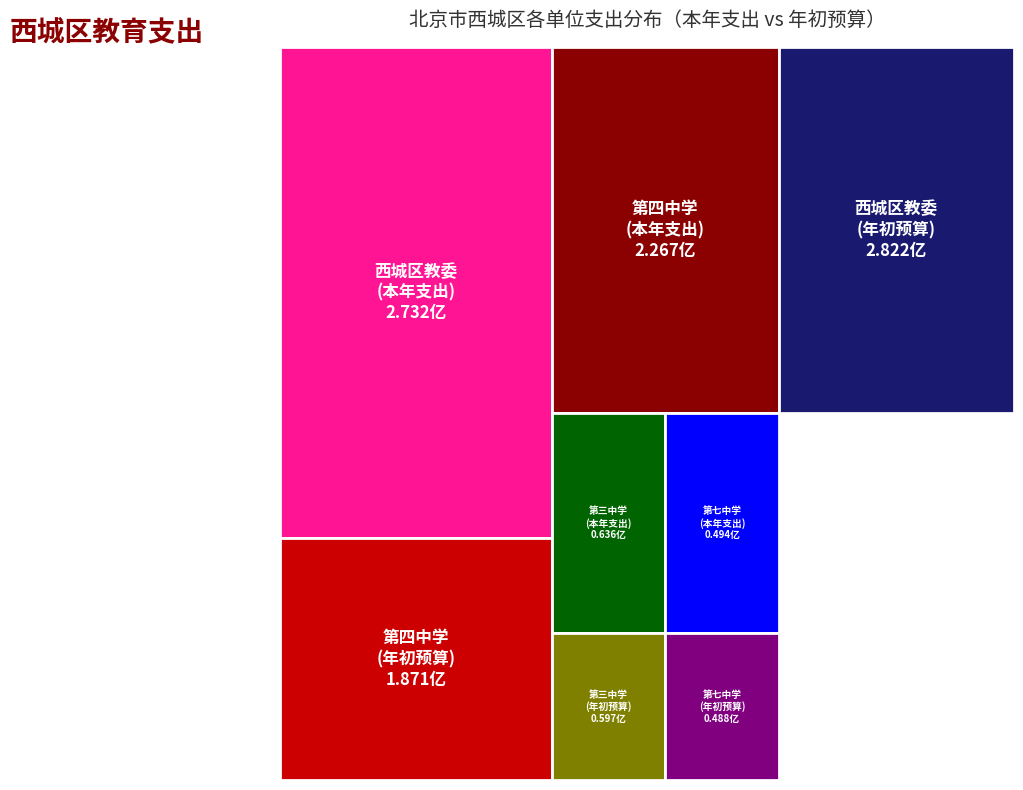

Reading left to right, extract all data points from this chart.

本年支出: 273121826.8	63587336.9	226727736.5	49448433.1	0.0	0.0	0.0	0.0	0.0	0.0	0.0	0.0	0.0
支出年初预算数: 282220119.0	59749837.6	187113217.8	48766529.5	0.0	0.0	0.0	0.0	0.0	0.0	0.0	0.0	0.0